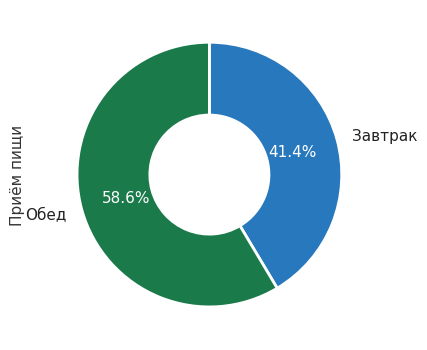

Does any single category account for the majority?

Yes